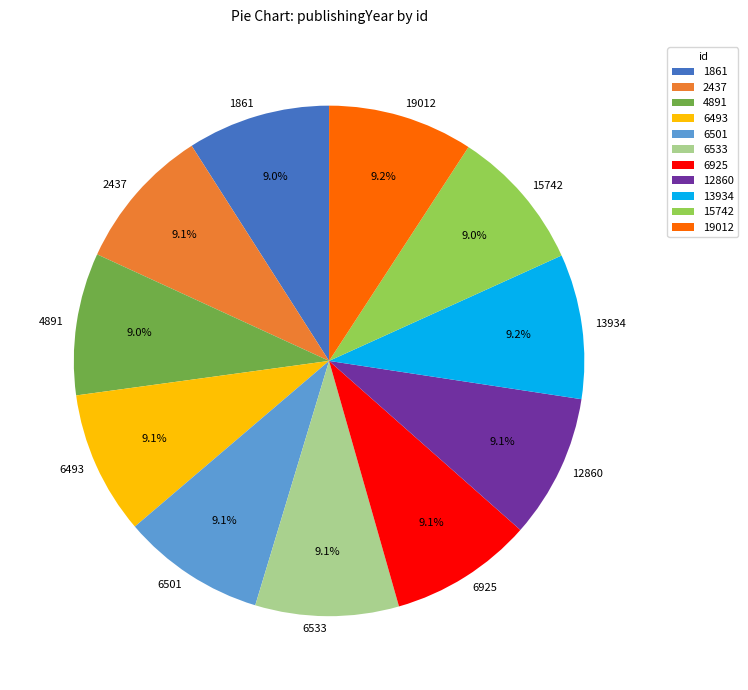

To the nearest percent, what is the combined percentage of 1861 and 13934?

18%